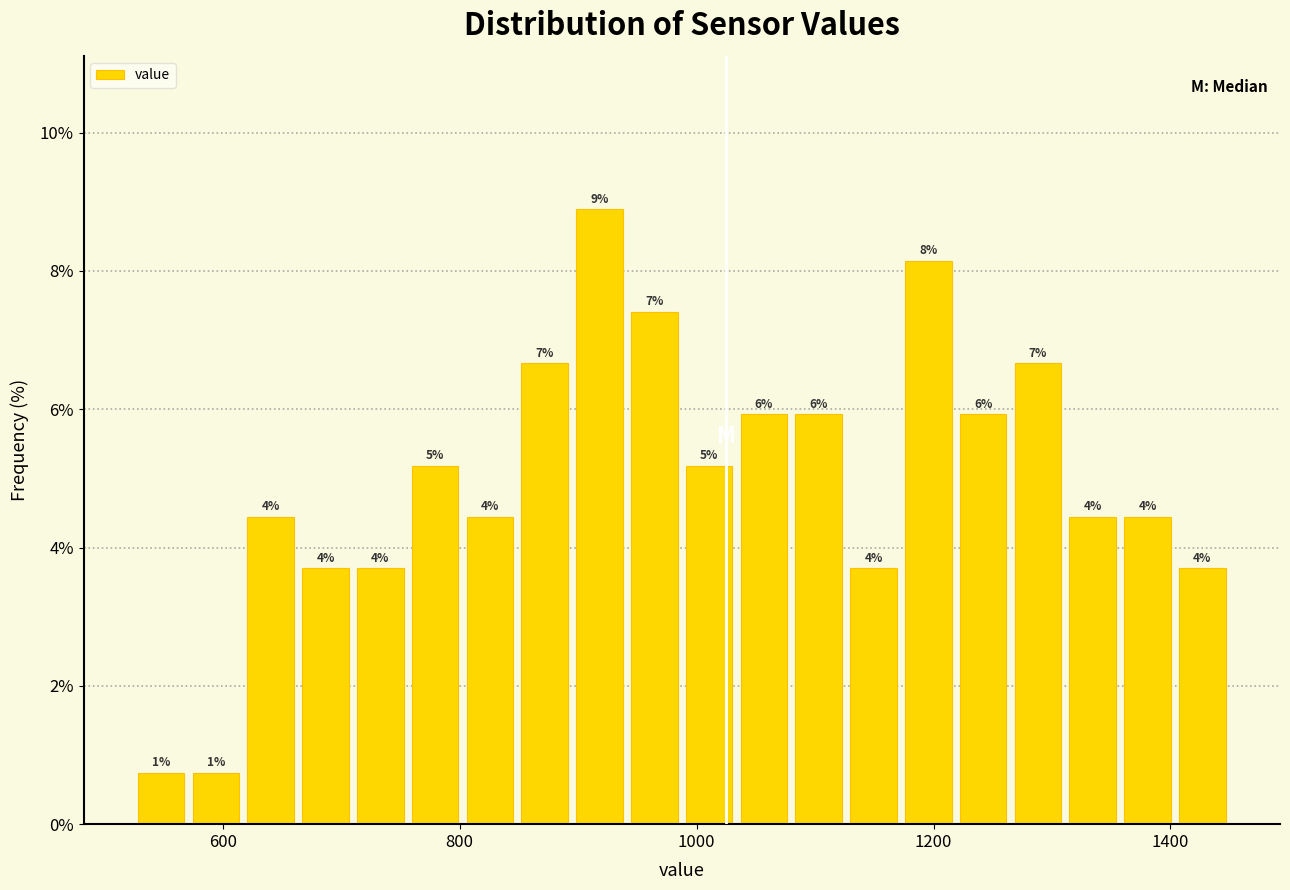

Read against the x-axis, roughly where is the centre of the tallest bar?

920